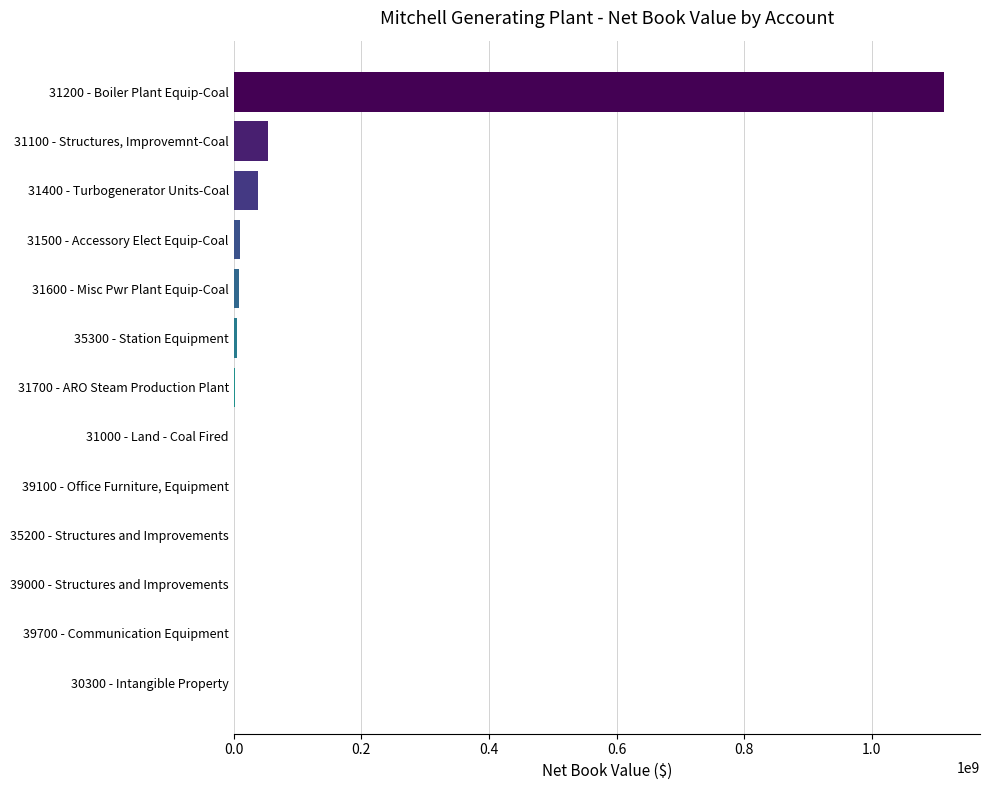

At which label is the value closest to 556901771?

31100 - Structures, Improvemnt-Coal